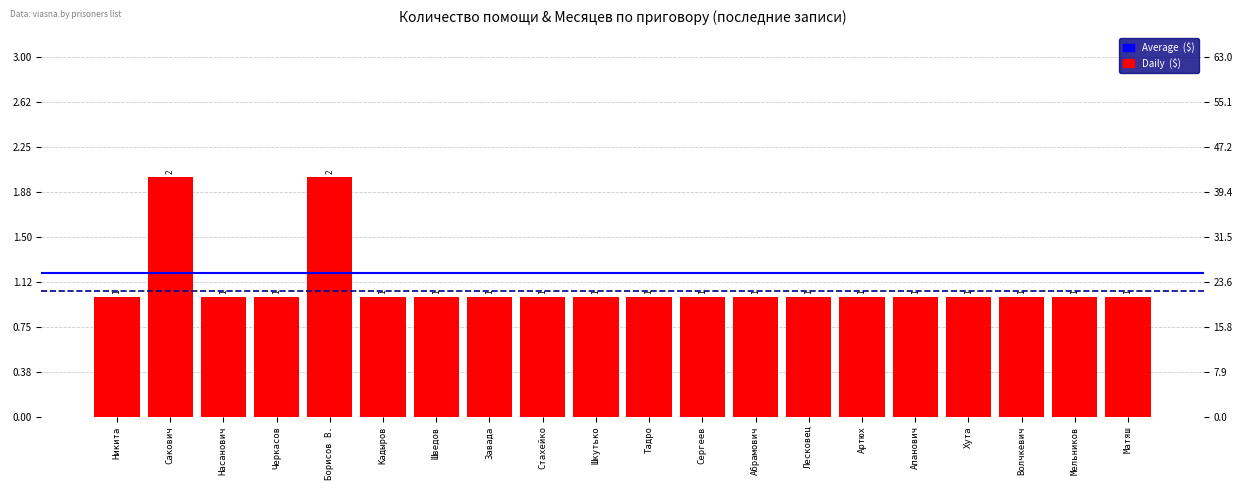

Is it true that the value at Стахейко is 1?

True